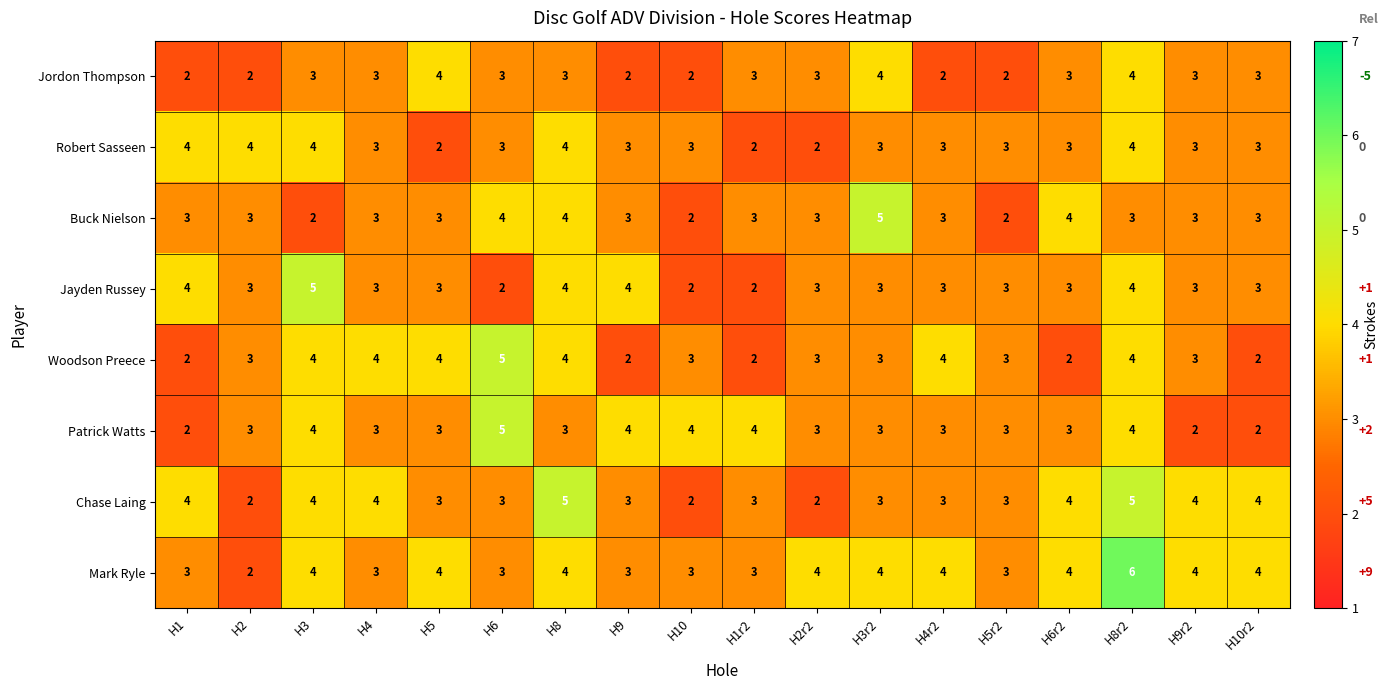

At which category is the sum across all series the highest?

H8r2